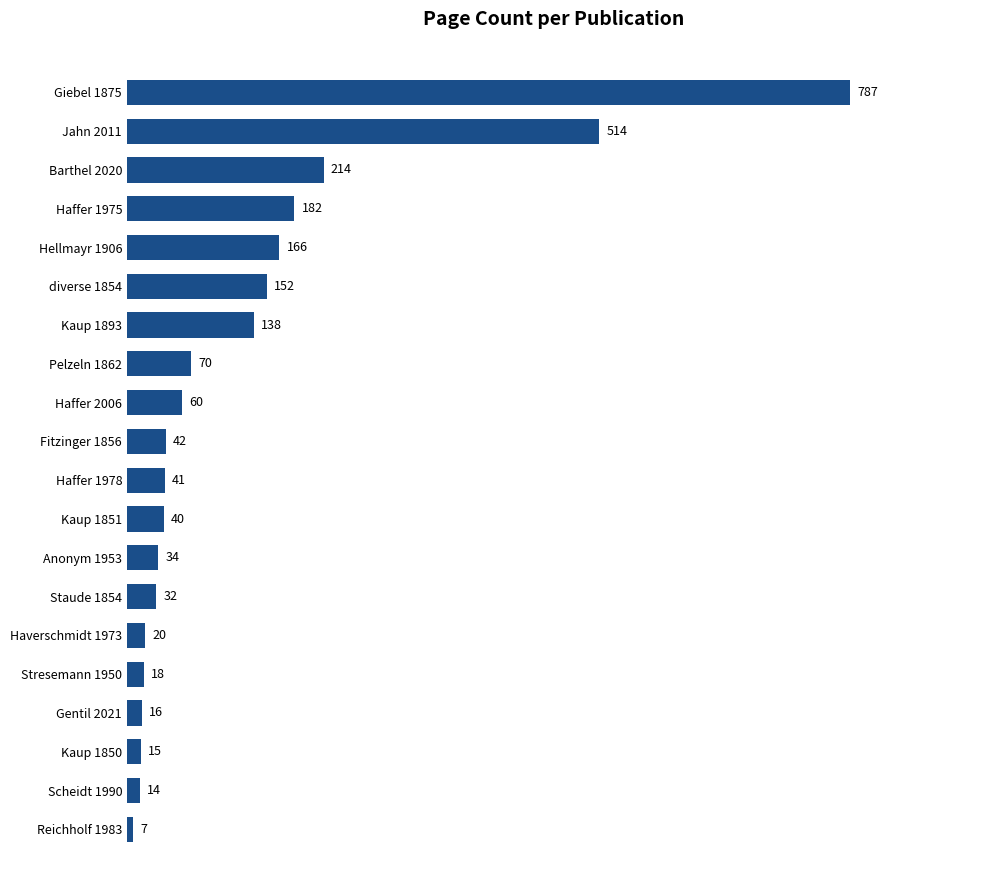

What is the greatest value displayed?

787